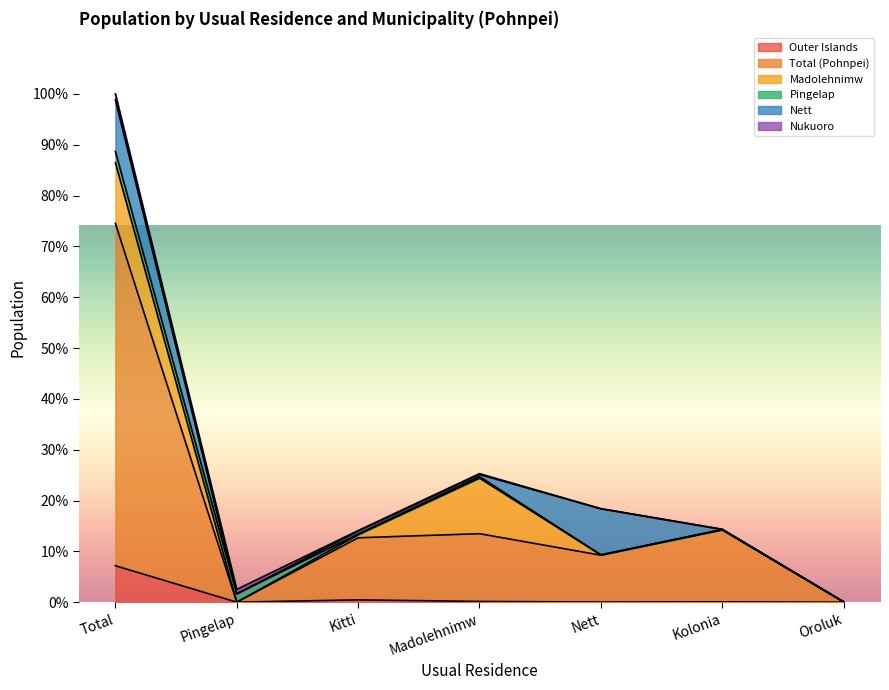

Does the chart display data point markers on the line(s)?

No